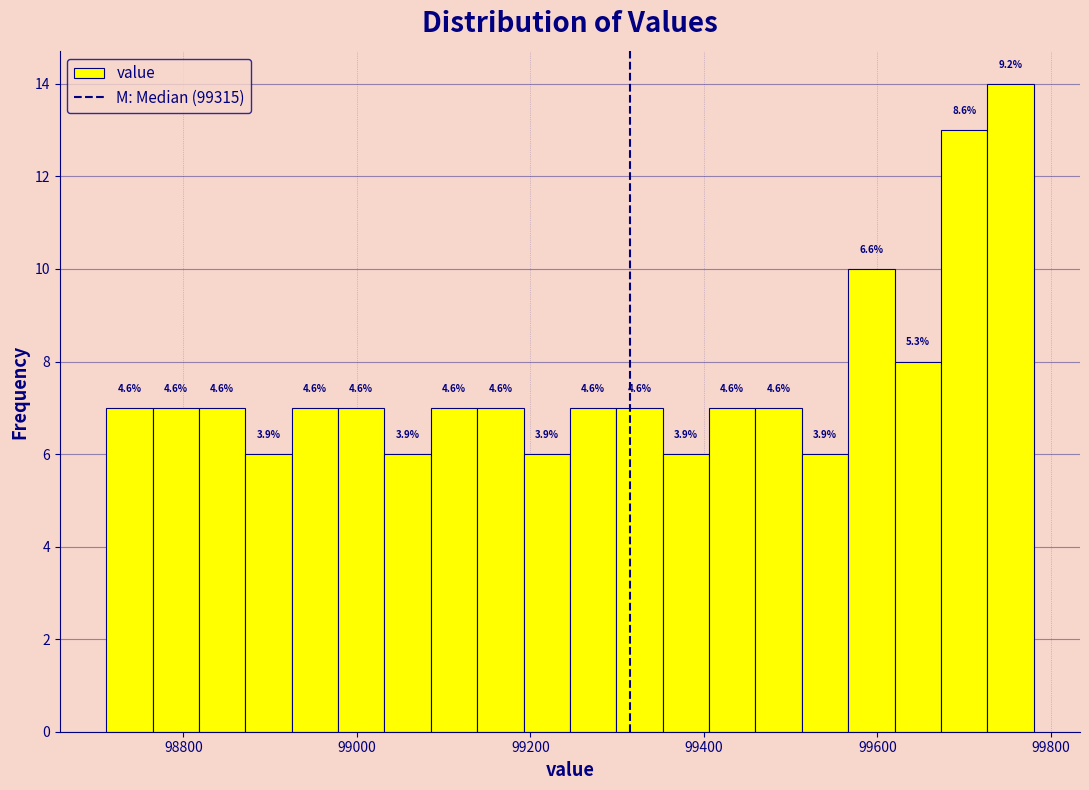

Read against the x-axis, roughly where is the centre of the tallest bar?

99760